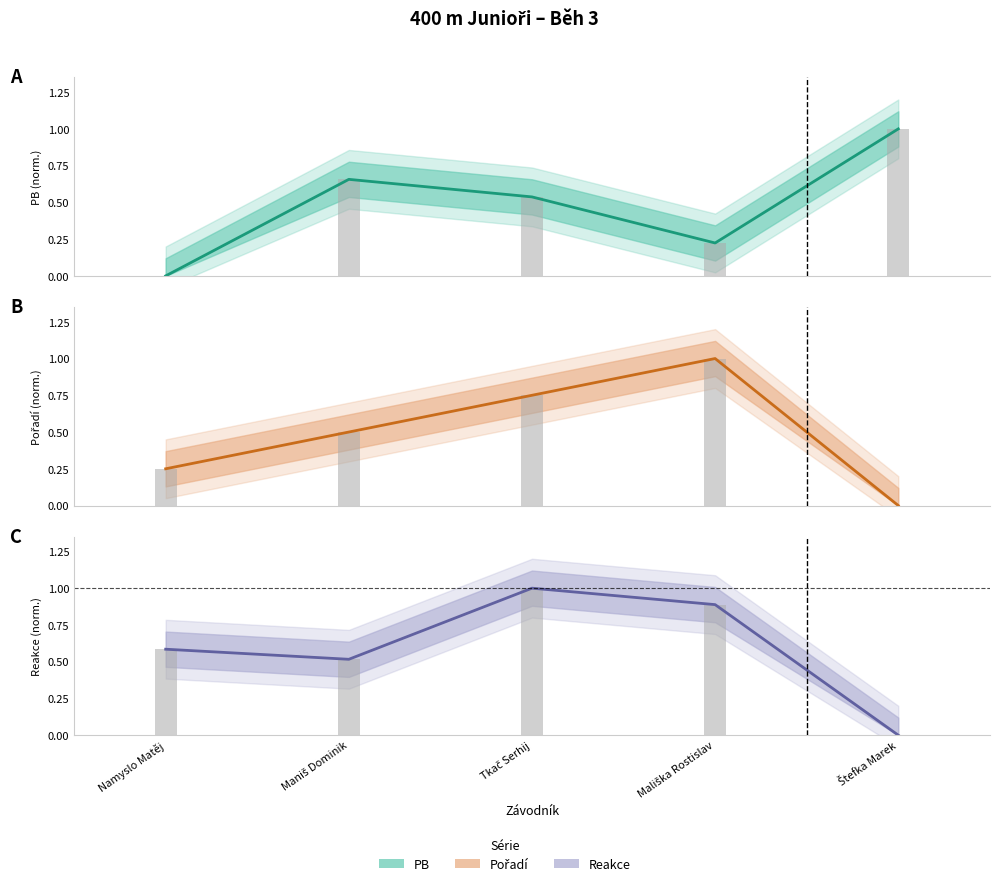

True or false: Pořadí has a value of 0.4 at Tkač Serhij.

False